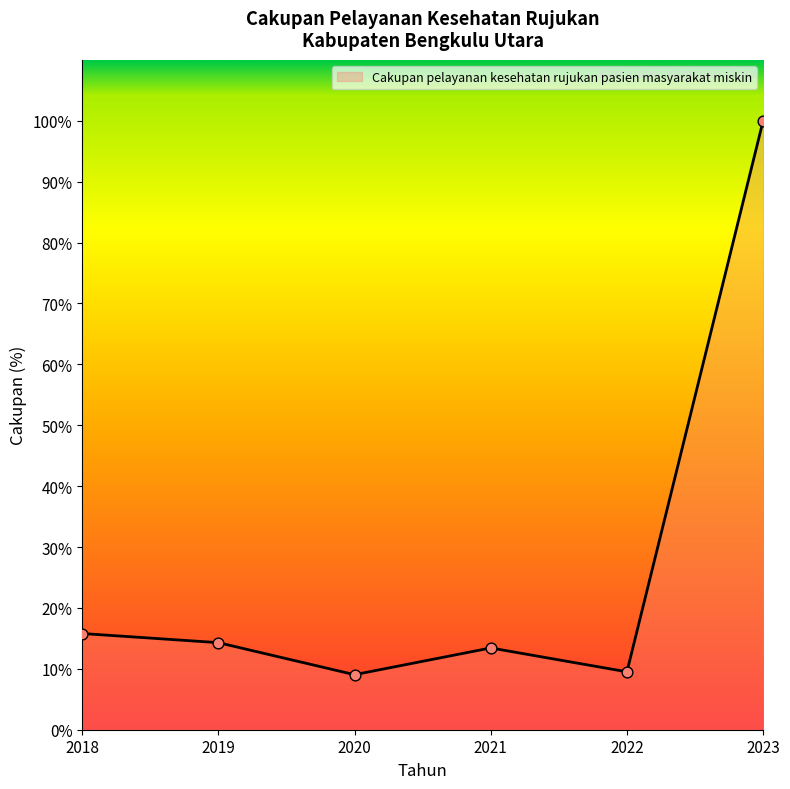

Which has a higher value, 2020 or 2021?

2021